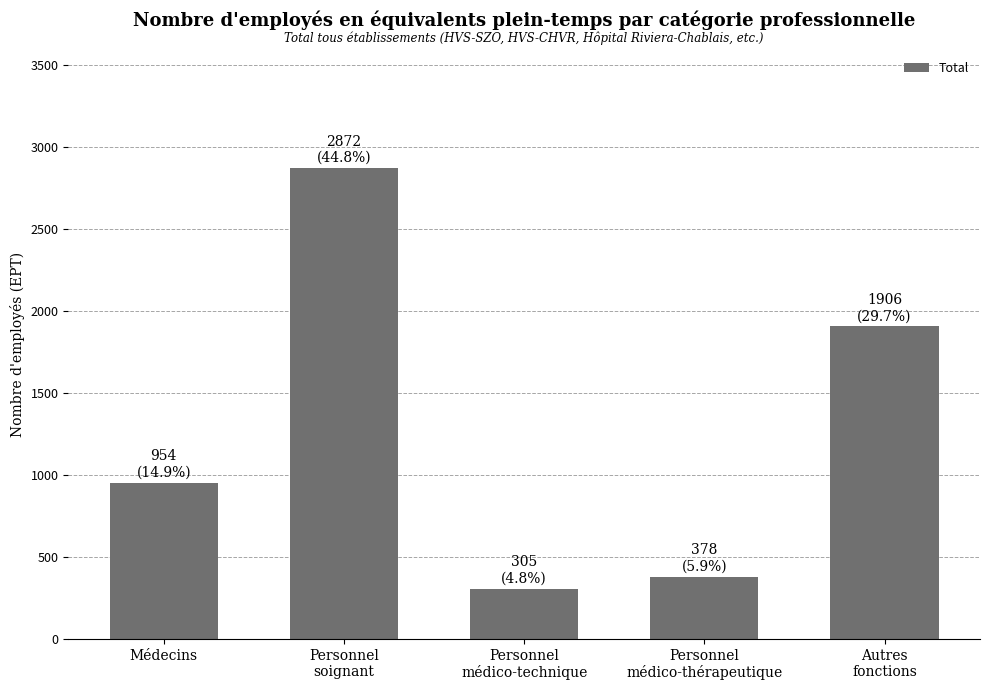

Rank the categories by value from highest to lowest.

Personnel
soignant, Autres
fonctions, Médecins, Personnel
médico-thérapeutique, Personnel
médico-technique